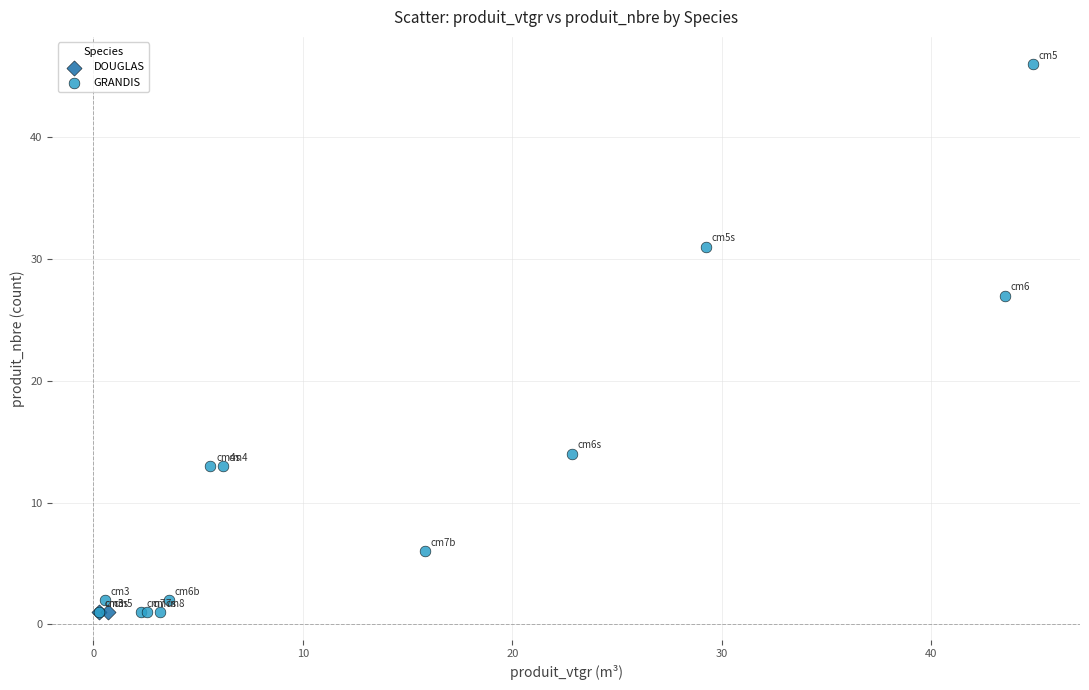

What are all the series names shown in the legend?

DOUGLAS, GRANDIS